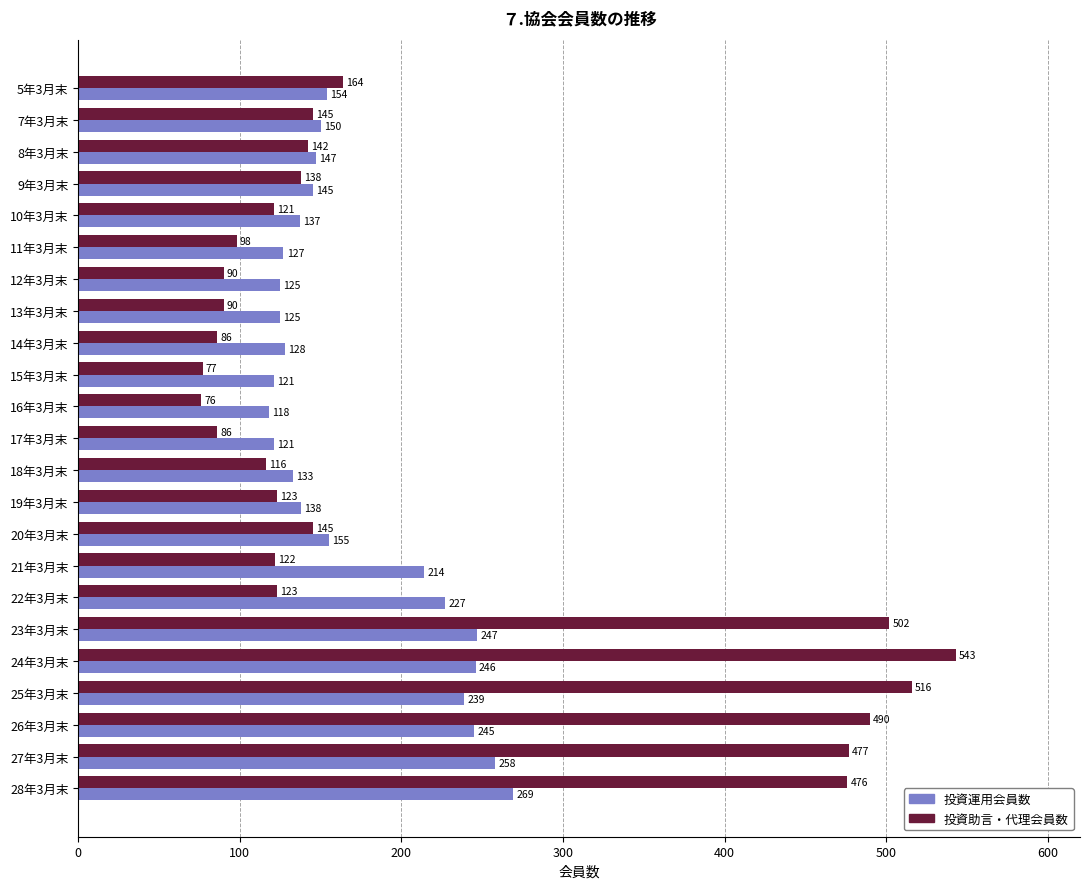

True or false: 投資運用会員数 has a value of 59 at 12年3月末.

False